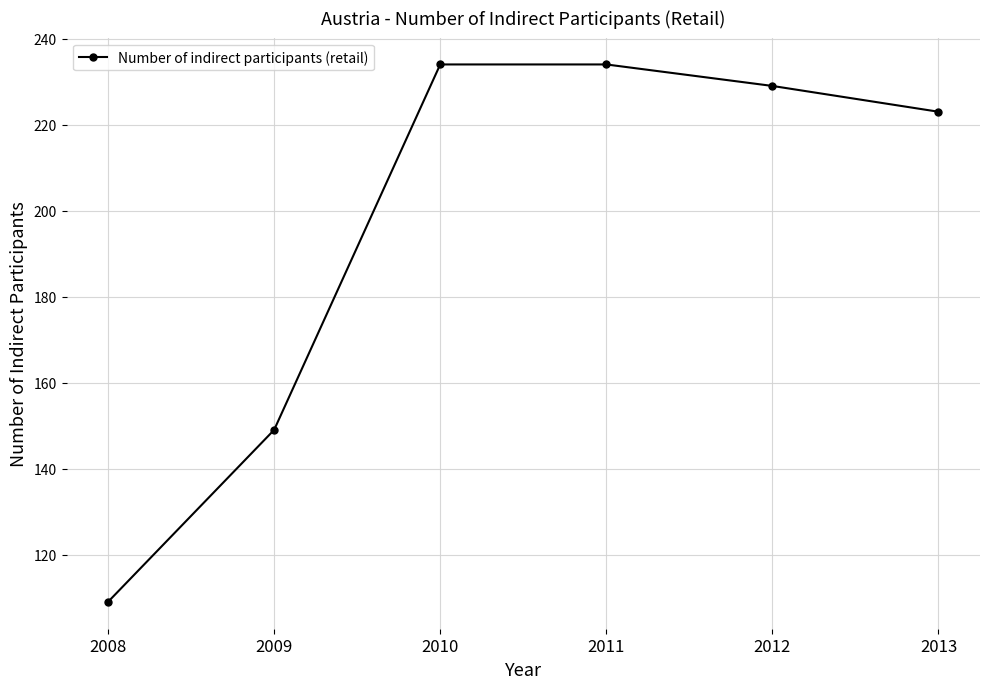

Reading left to right, what are all the values shown in this chart?

109	149	234	234	229	223